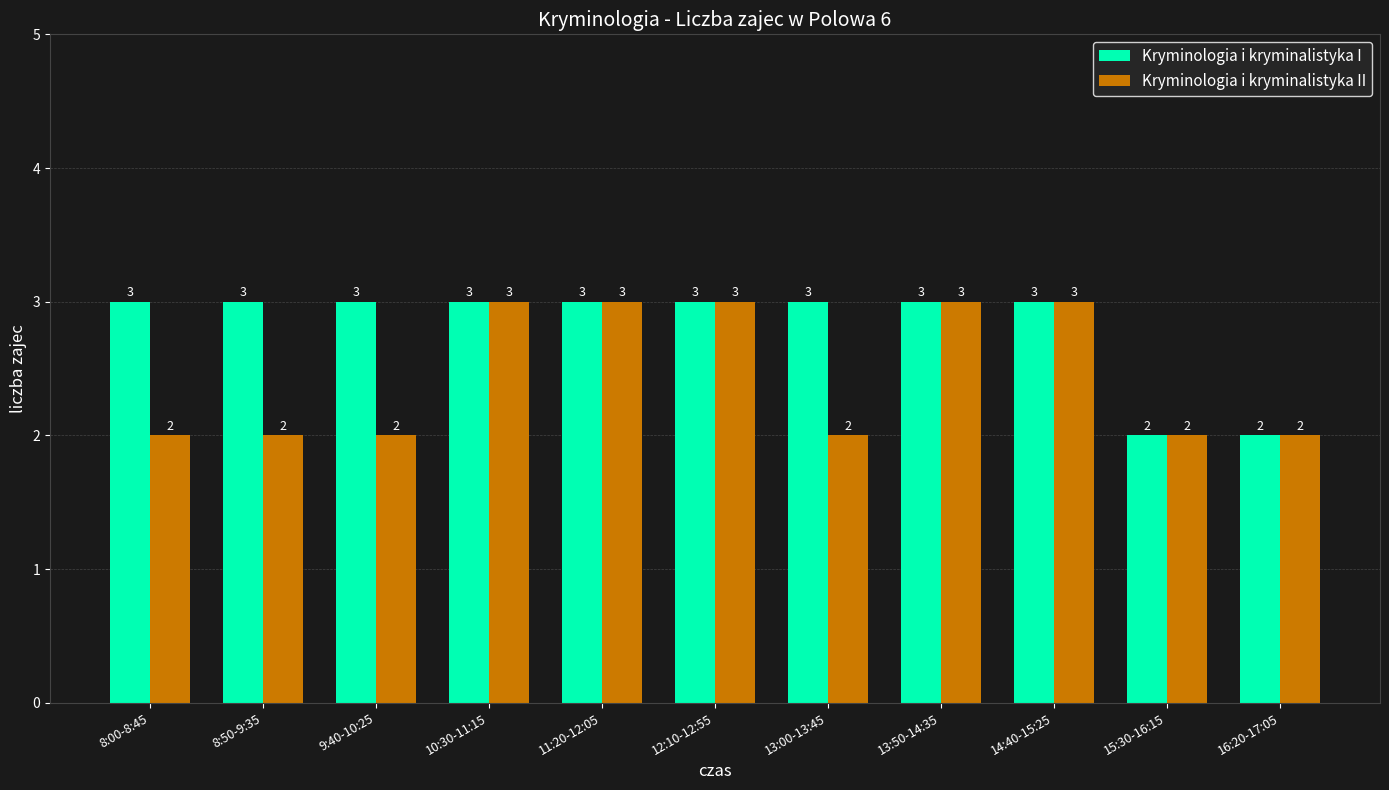

Between 8:00-8:45 and 12:10-12:55, which series saw the biggest shift?

Kryminologia i kryminalistyka II